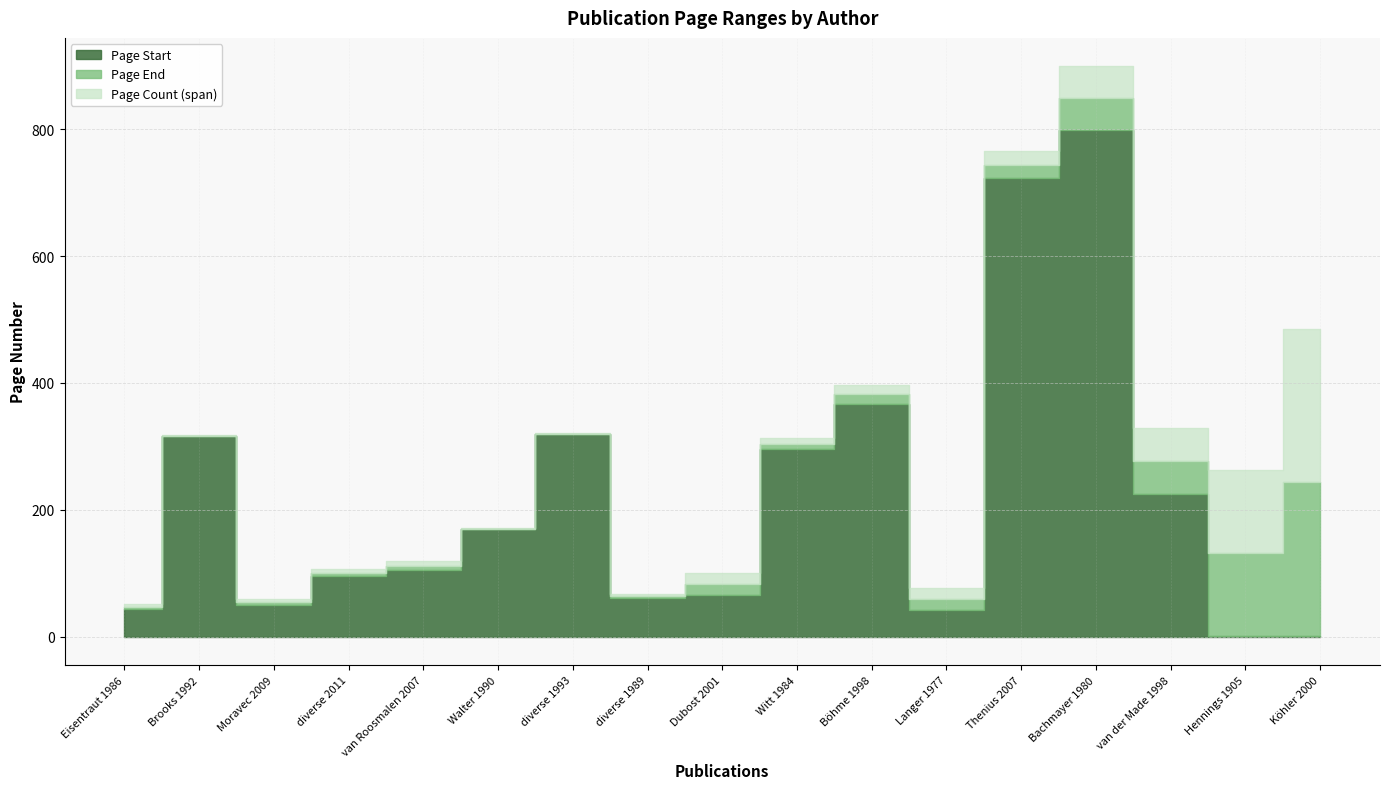

What is the difference between the second highest and minimum values in the Page End series?

697